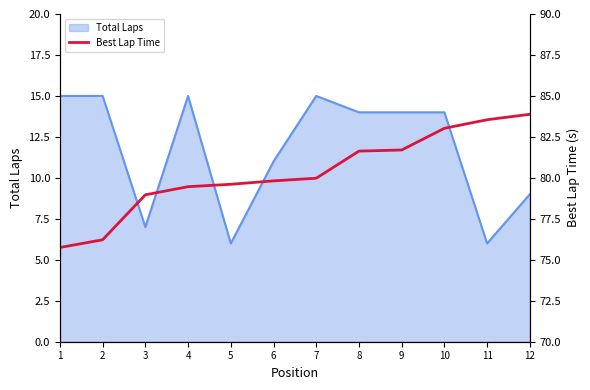

What is the maximum value for Total Laps?

15